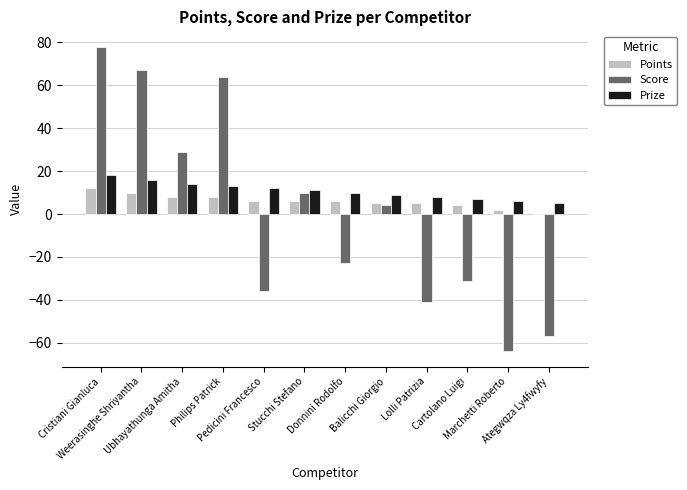

How many distinct data groups are displayed?

3